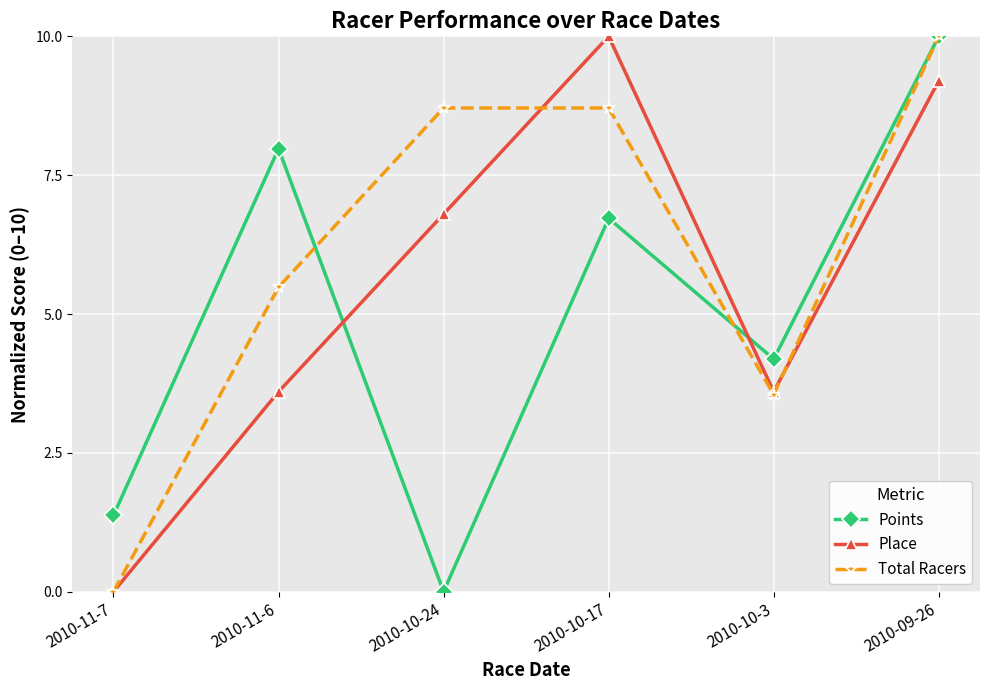

How many positive values does the Place series have?

5